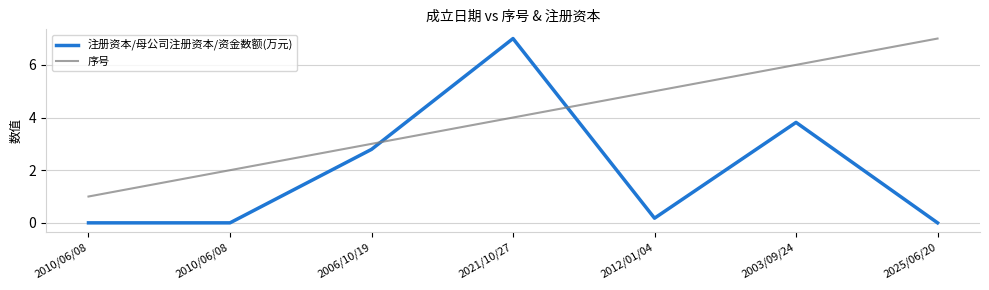

Does the chart display data point markers on the line(s)?

No